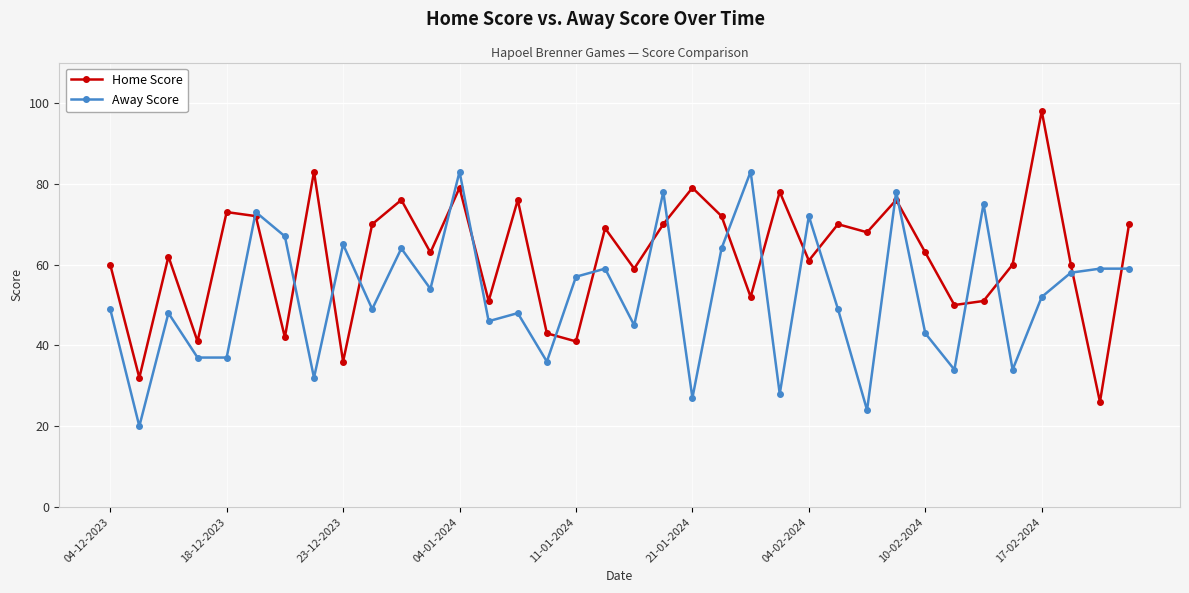

Which series has the largest total across all categories?

Home Score